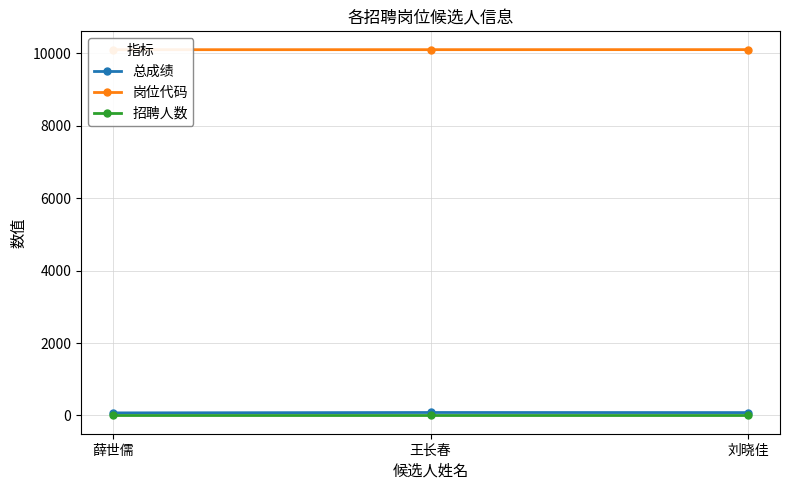

What are all the series names shown in the legend?

总成绩, 岗位代码, 招聘人数